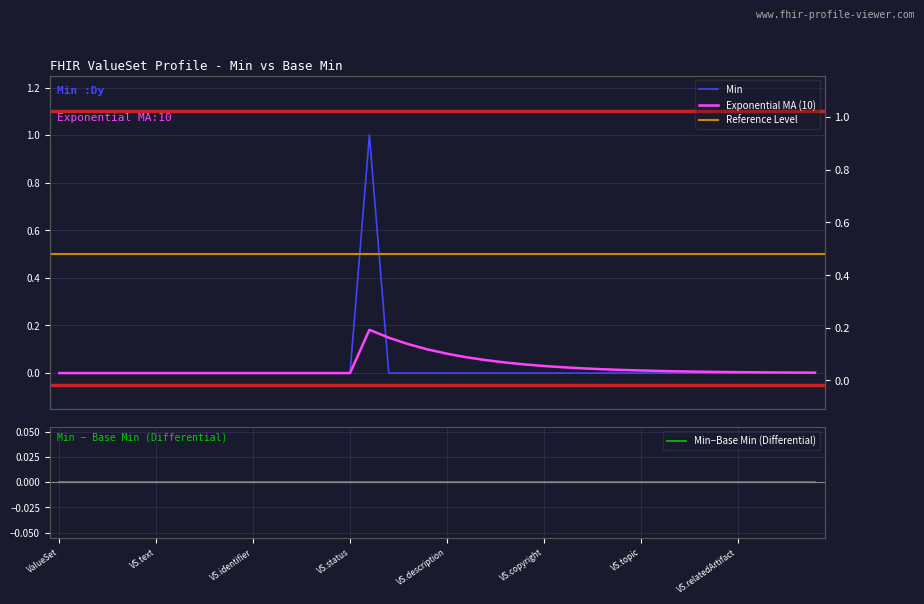

The chart shows a value of 0 at ValueSet.language. True or false?

False